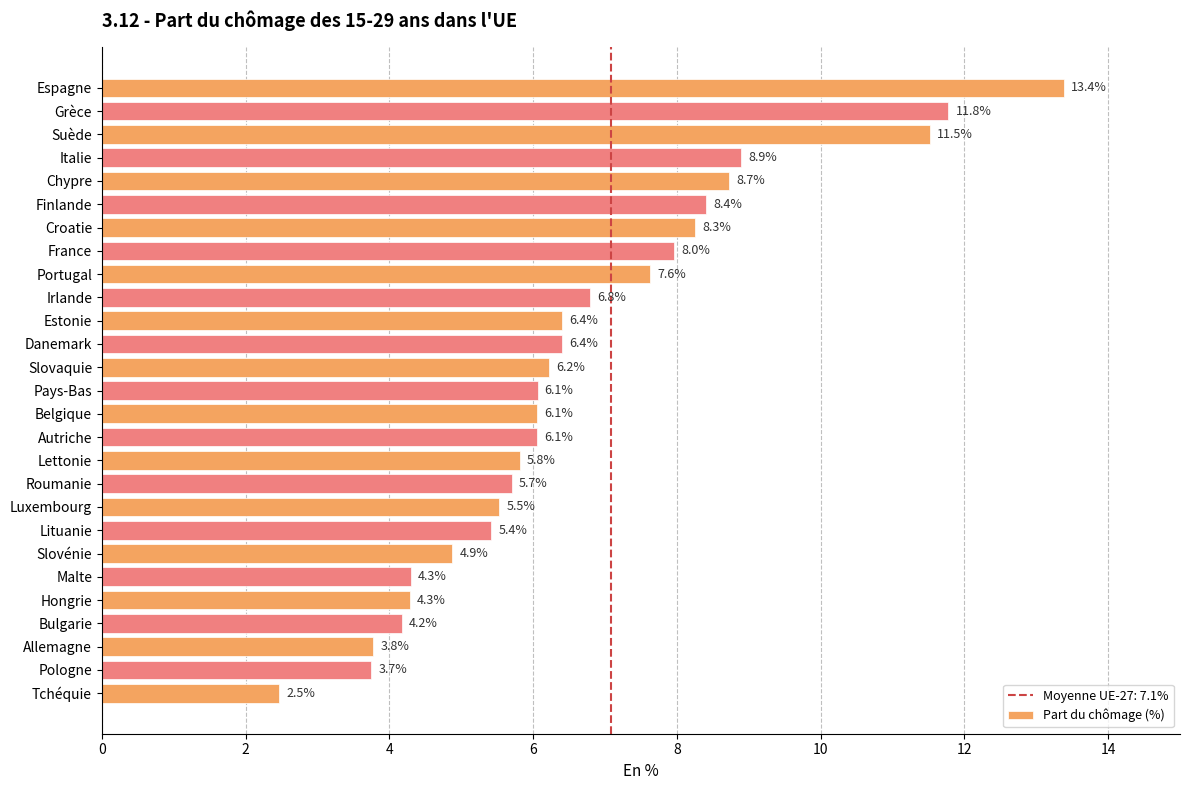

Reading bottom to top, extract all data points from this chart.

Tchéquie=2.5	Pologne=3.7	Allemagne=3.8	Bulgarie=4.2	Hongrie=4.3	Malte=4.3	Slovénie=4.9	Lituanie=5.4	Luxembourg=5.5	Roumanie=5.7	Lettonie=5.8	Autriche=6.1	Belgique=6.1	Pays-Bas=6.1	Slovaquie=6.2	Danemark=6.4	Estonie=6.4	Irlande=6.8	Portugal=7.6	France=8.0	Croatie=8.3	Finlande=8.4	Chypre=8.7	Italie=8.9	Suède=11.5	Grèce=11.8	Espagne=13.4